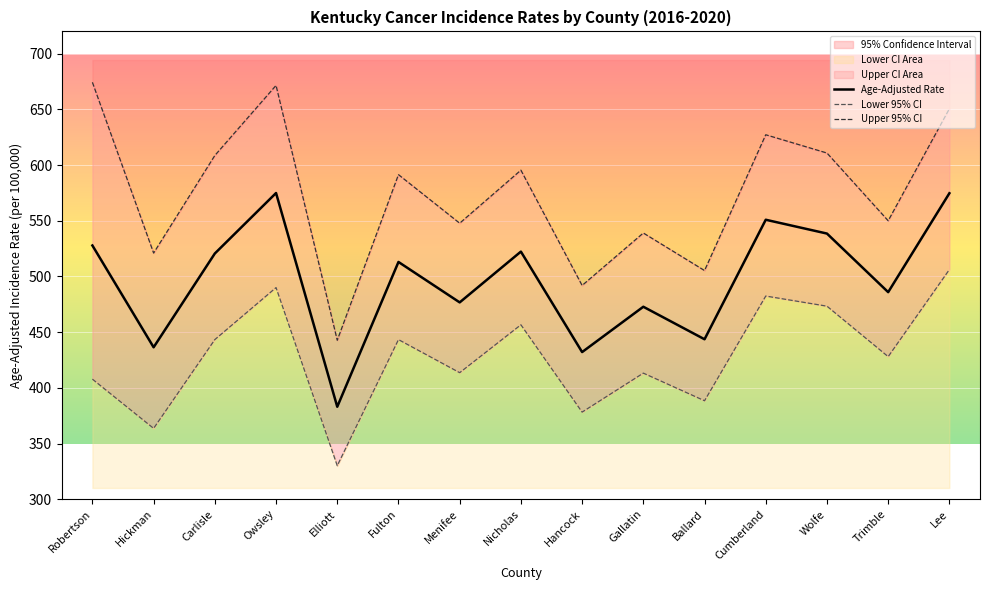

What is the label of the 9th point from the left?

Hancock